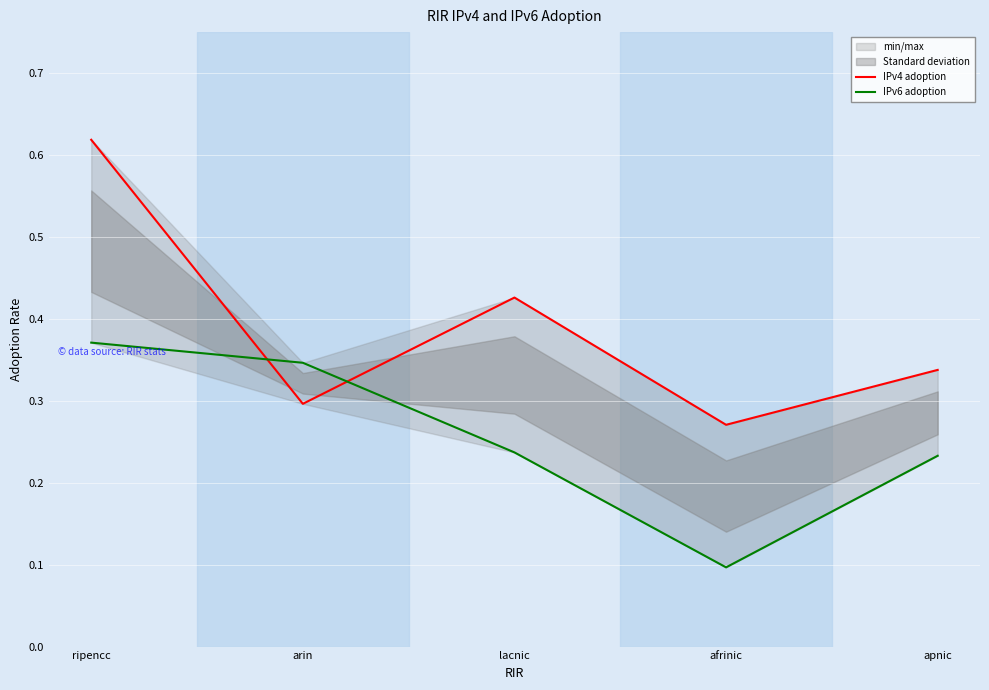

Reading left to right, transcribe all the data shown in this chart.

IPv4 adoption: ripencc=0.6	arin=0.3	lacnic=0.4	afrinic=0.3	apnic=0.3
IPv6 adoption: ripencc=0.4	arin=0.3	lacnic=0.2	afrinic=0.1	apnic=0.2